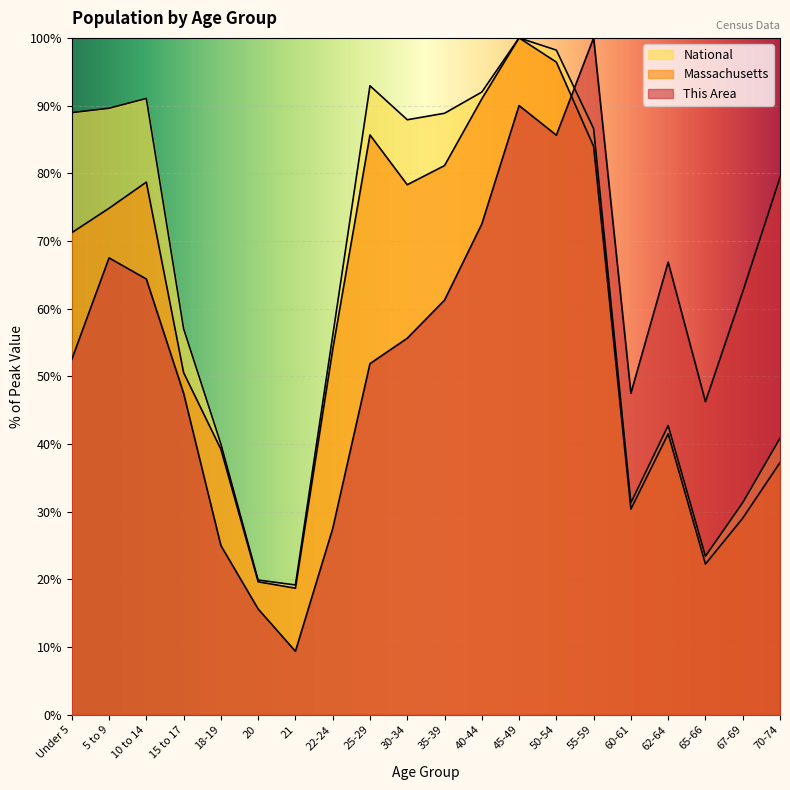

True or false: National and Massachusetts cross at least once.

False